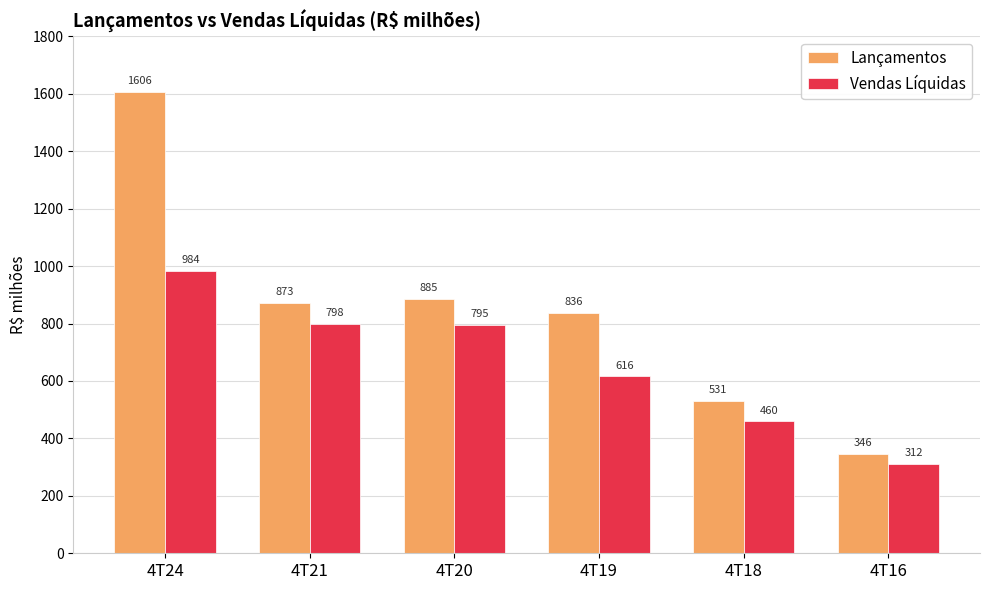

Which series has the largest total across all categories?

Lançamentos